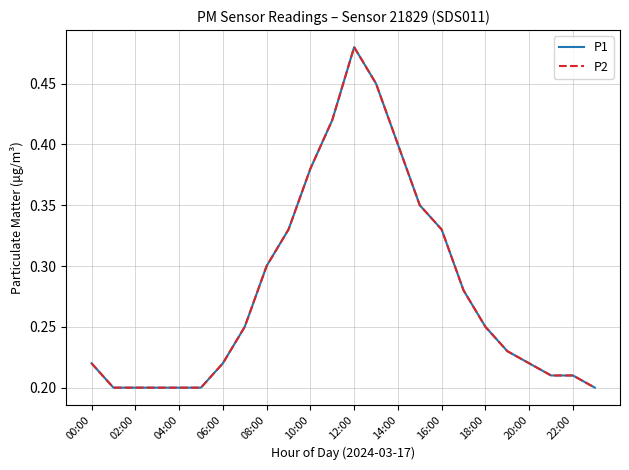

Reading left to right, what are all the values shown in this chart?

P1: 0.2	0.2	0.2	0.2	0.2	0.2	0.2	0.2	0.3	0.3	0.4	0.4	0.5	0.5	0.4	0.3	0.3	0.3	0.2	0.2	0.2	0.2	0.2	0.2
P2: 0.2	0.2	0.2	0.2	0.2	0.2	0.2	0.2	0.3	0.3	0.4	0.4	0.5	0.5	0.4	0.3	0.3	0.3	0.2	0.2	0.2	0.2	0.2	0.2